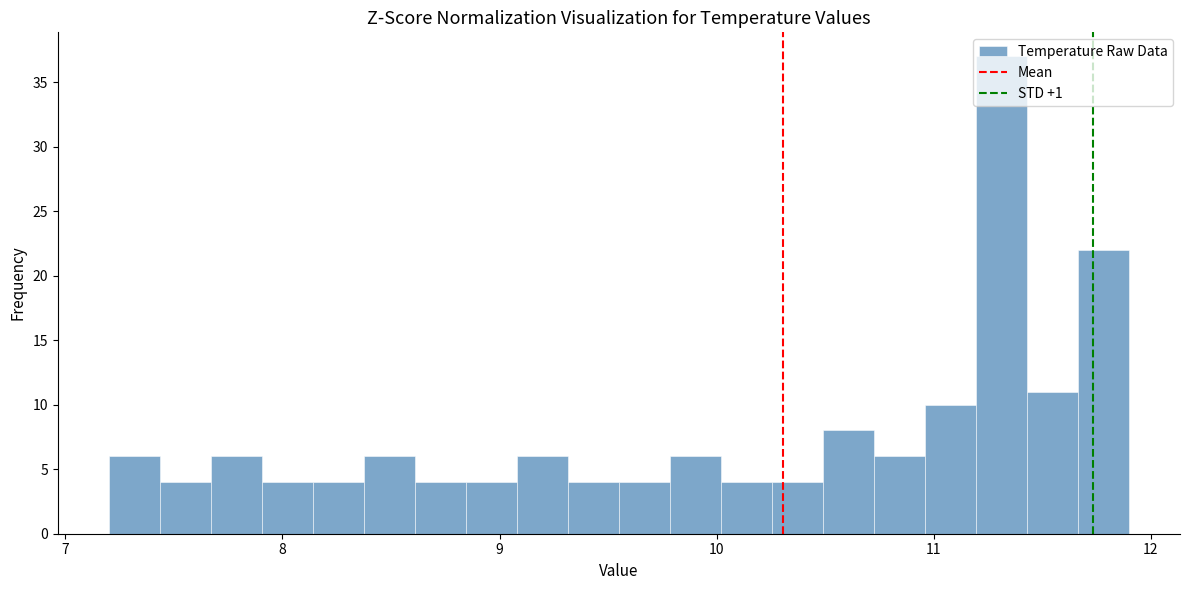

Read against the x-axis, roughly where is the centre of the tallest bar?

11.3